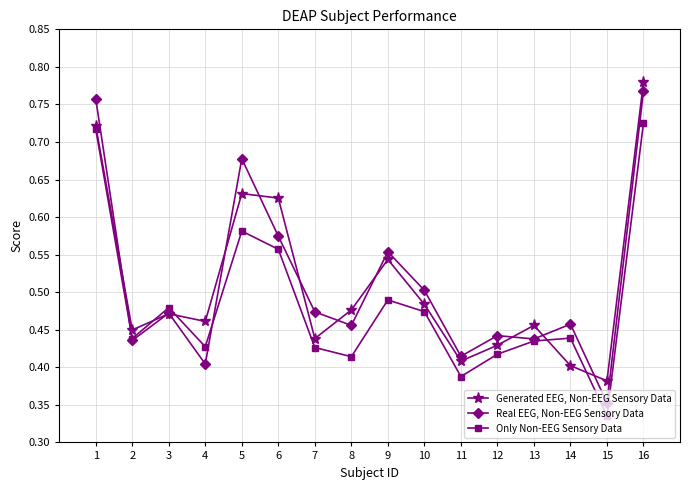

List the labels in order of Generated EEG, Non-EEG Sensory Data value, smallest first.

15, 14, 11, 12, 7, 2, 13, 4, 3, 8, 10, 9, 6, 5, 1, 16